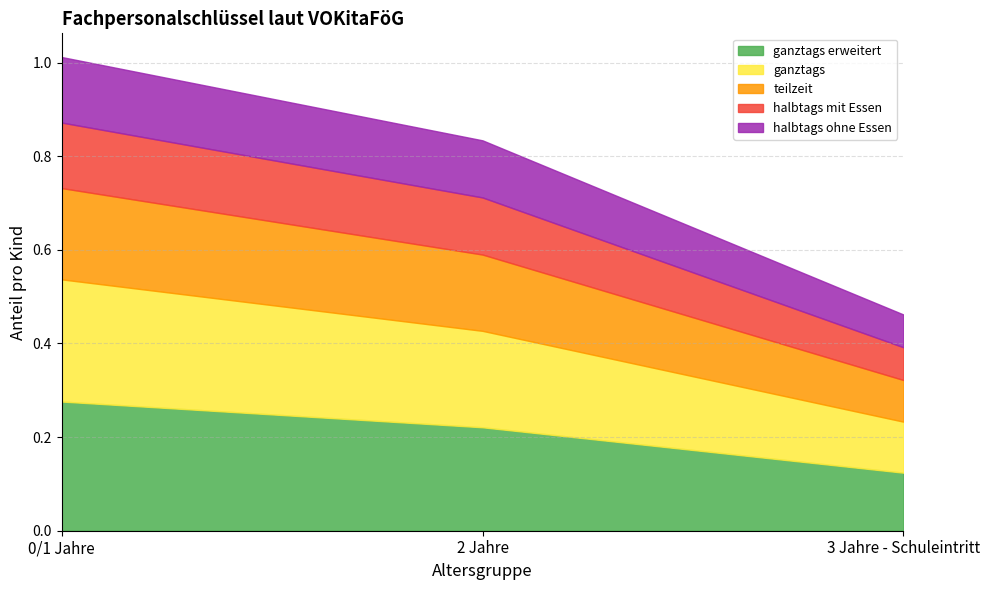

At how many categories does at least one series exceed 0?

3